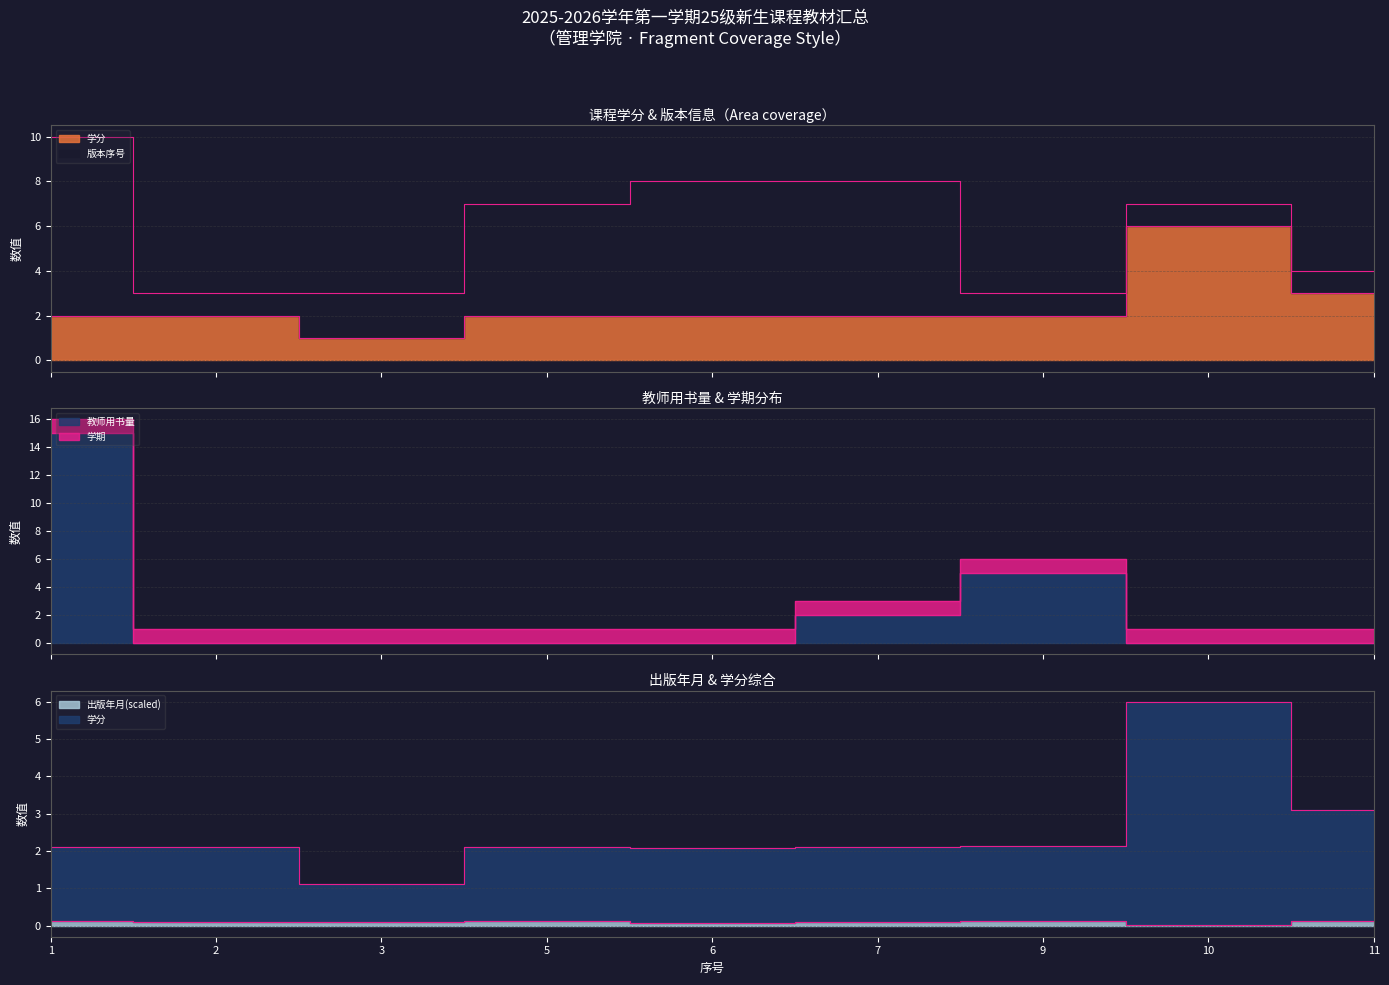

How many interior local peaks does the 教师用书量(teacher_books) series have?

1